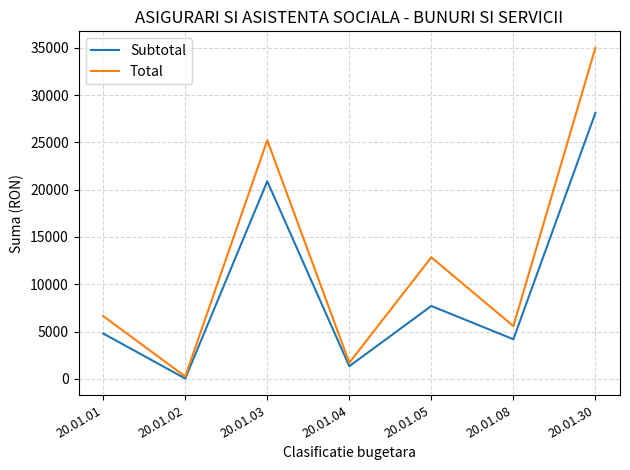

Is the value of Total at 20.01.04 greater than the value of Subtotal at 20.01.05?

No